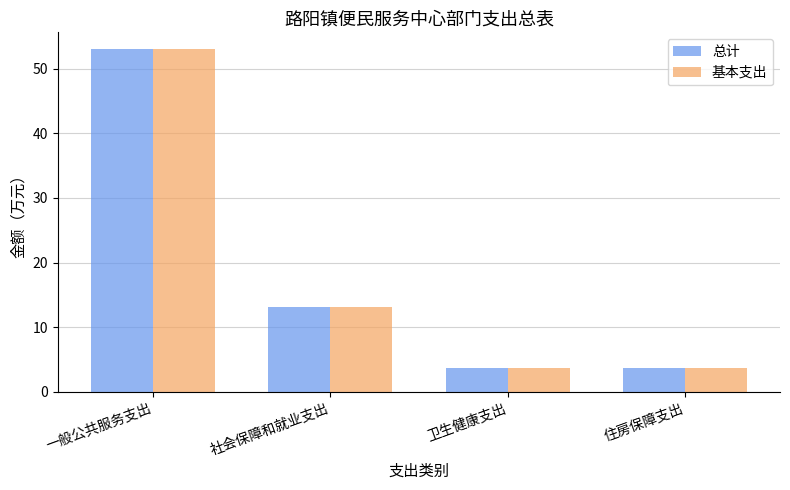

At which label does 总计 first exceed 13?

一般公共服务支出